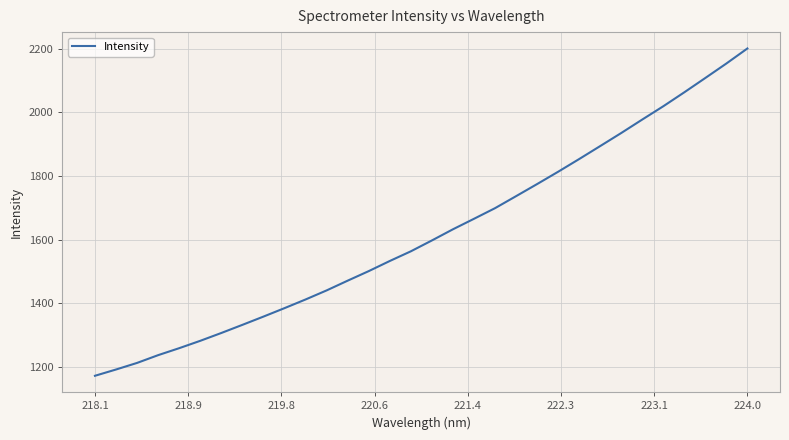

What is the greatest value displayed?

2201.0